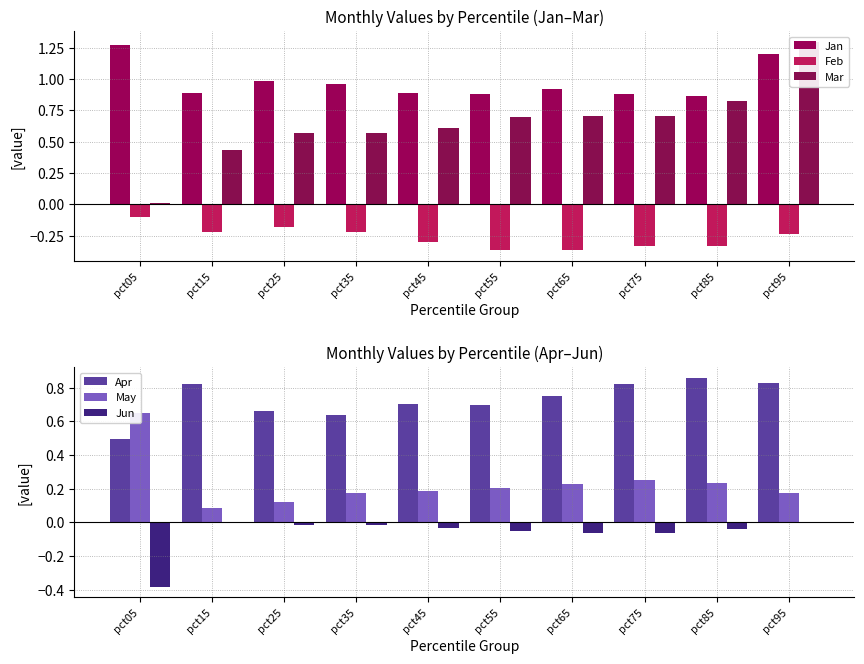

At pct45, list the series in order from largest to smallest.

Jan, Apr, Mar, May, Jun, Feb